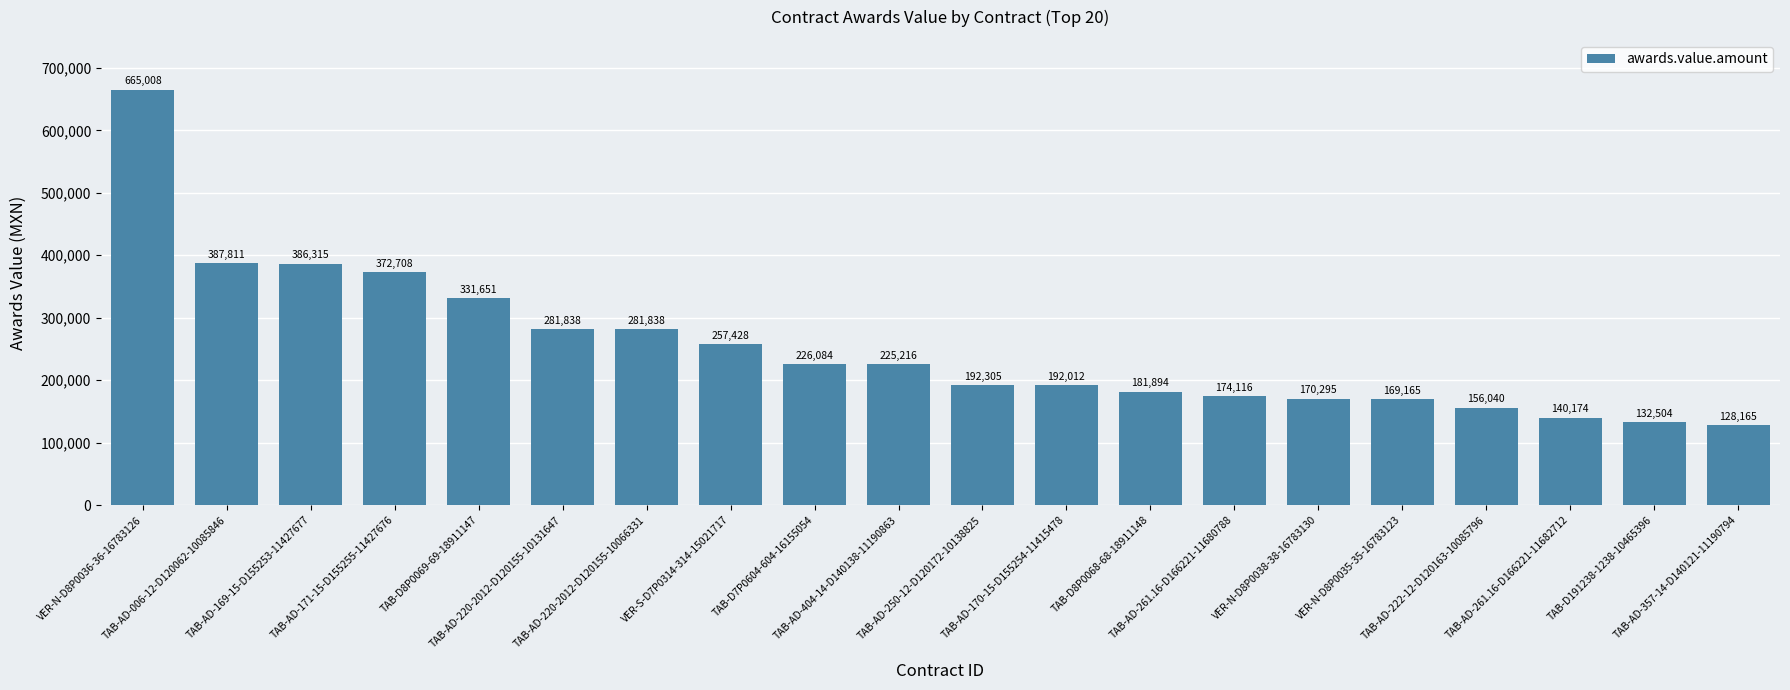

What is the value of the 10th bar from the left?

225216.2